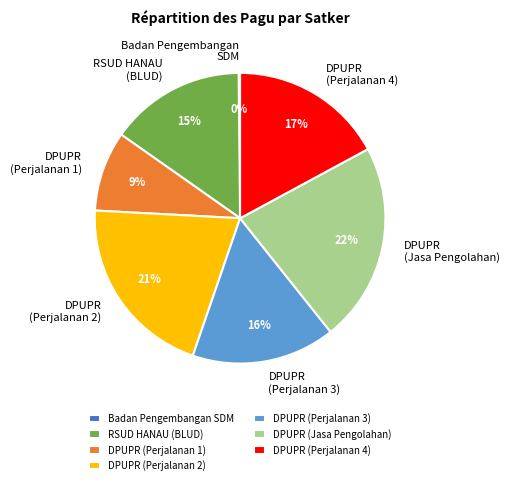

What percentage is the RSUD HANAU (BLUD) slice, to the nearest percent?

15%